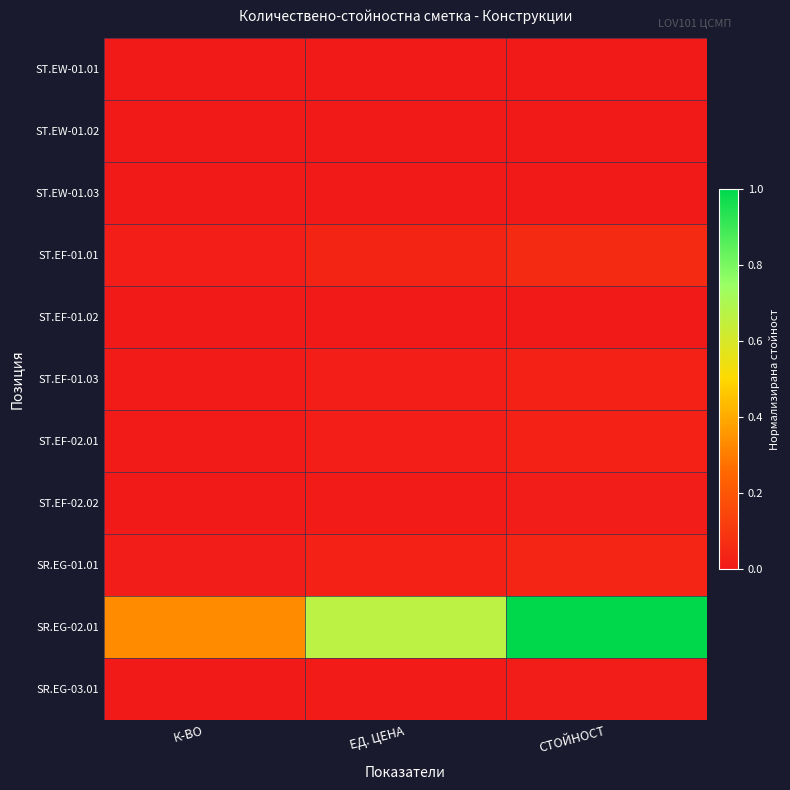

Which label corresponds to the smallest value in the chart?

К-ВО